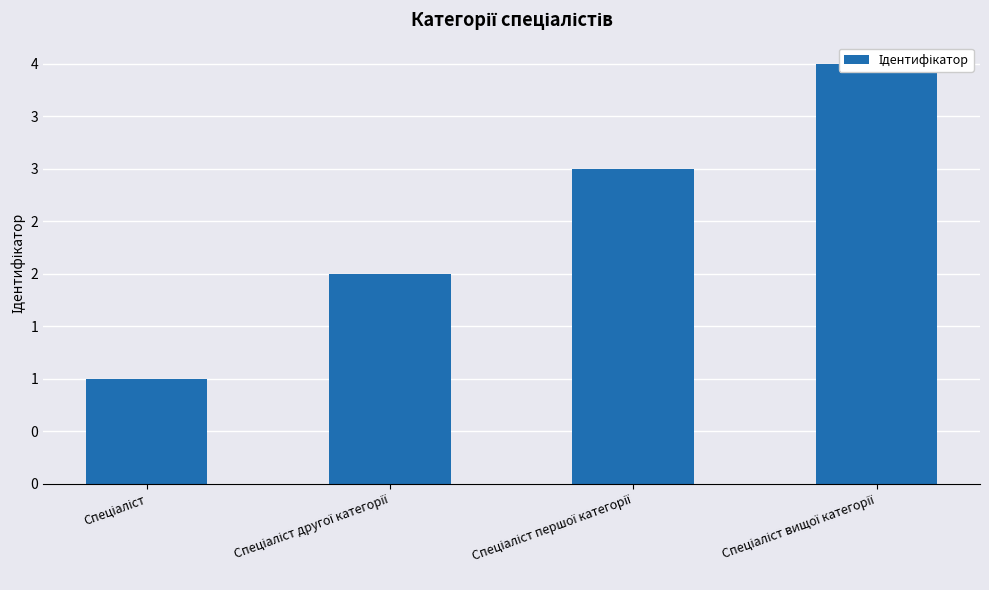

What is the value of the 3rd bar from the left?

3